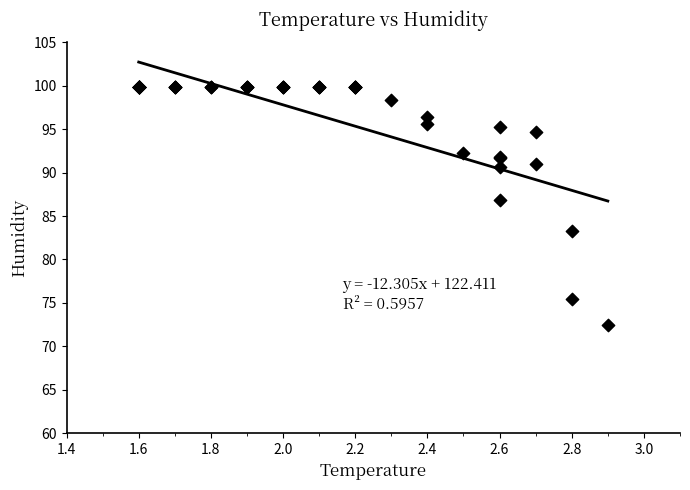

What Y value in the scatter plot is closest to 86?

86.8